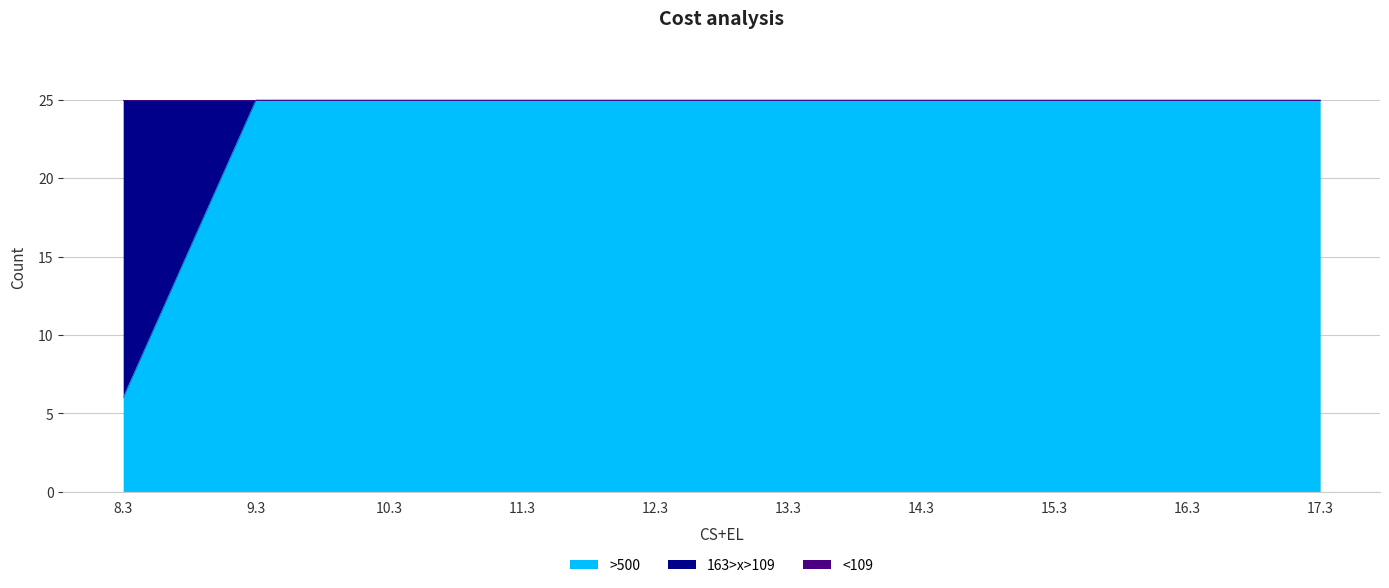

What is the sum of all 163>x>109 values?

19.0